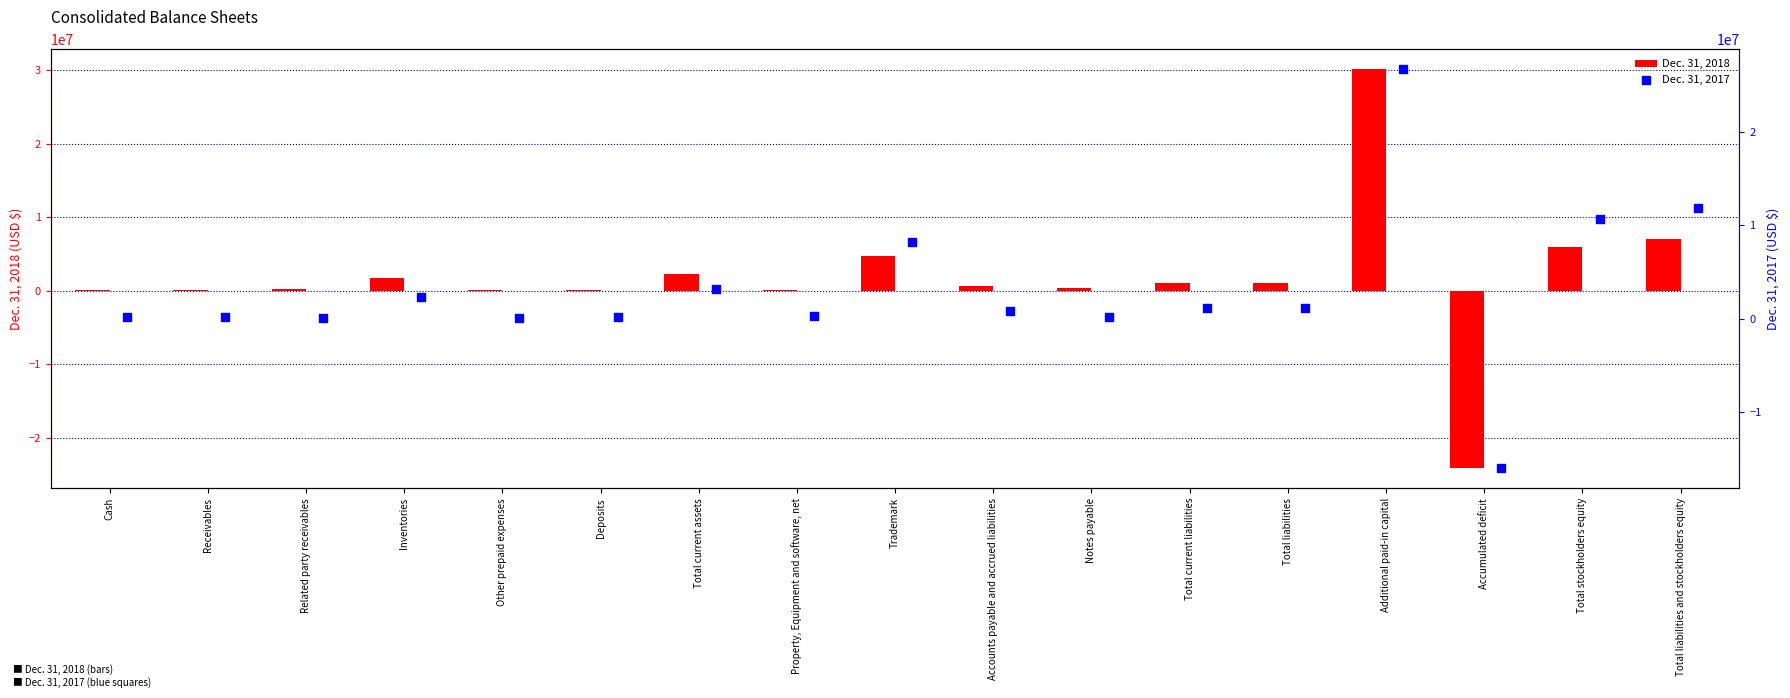

Which series contains the lowest Y value?

Dec. 31, 2018